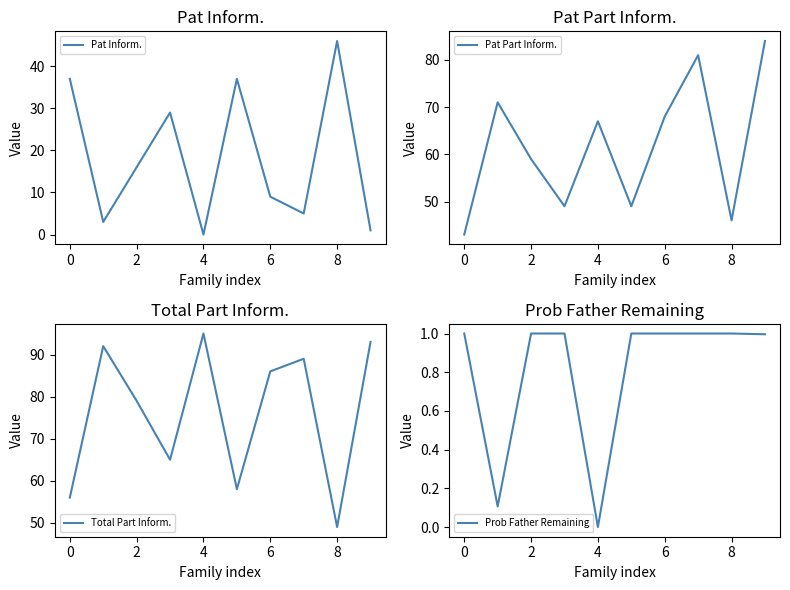

What is the value of the Pat Part Inform. point at the 4th from the left?

49.0